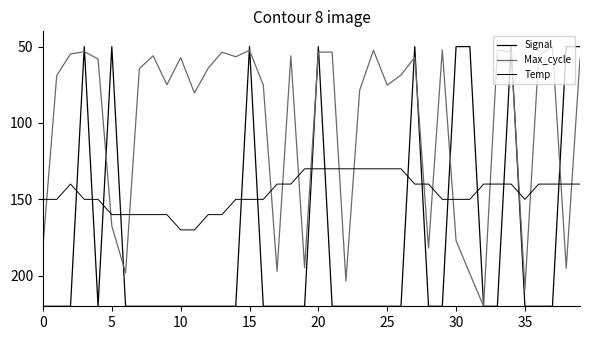

Where is the first local minimum for Temp?

10